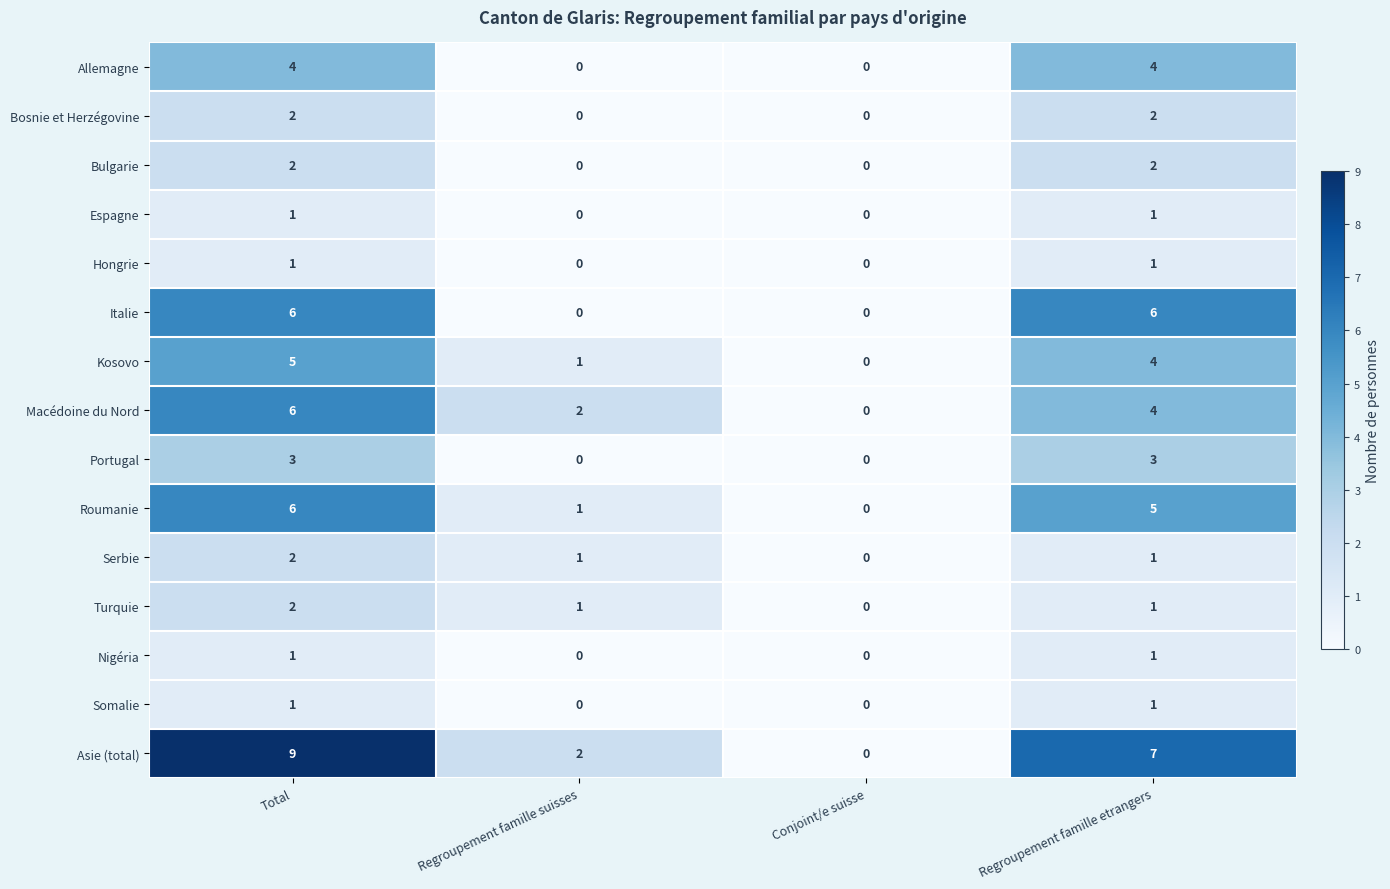

What is the difference between the highest and lowest values at Regroupement famille etrangers?

6